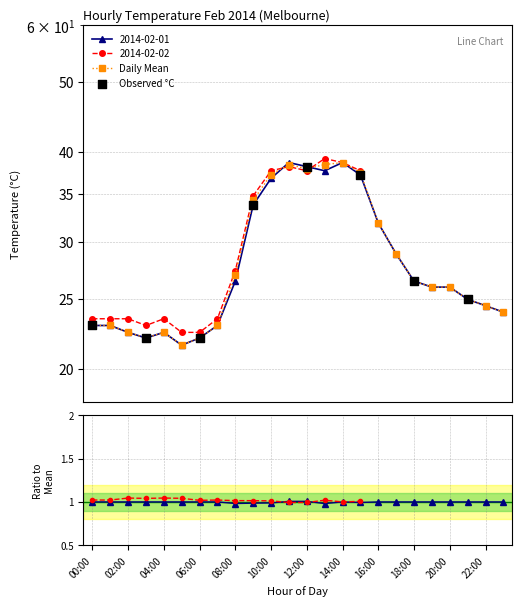

Which series has the widest spread of Y values?

2014-02-01